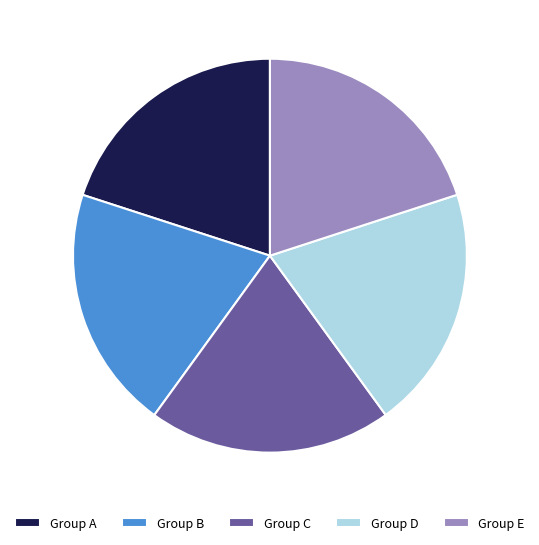

Approximately how many times larger is the value at Group E compared to Group B?

1.0